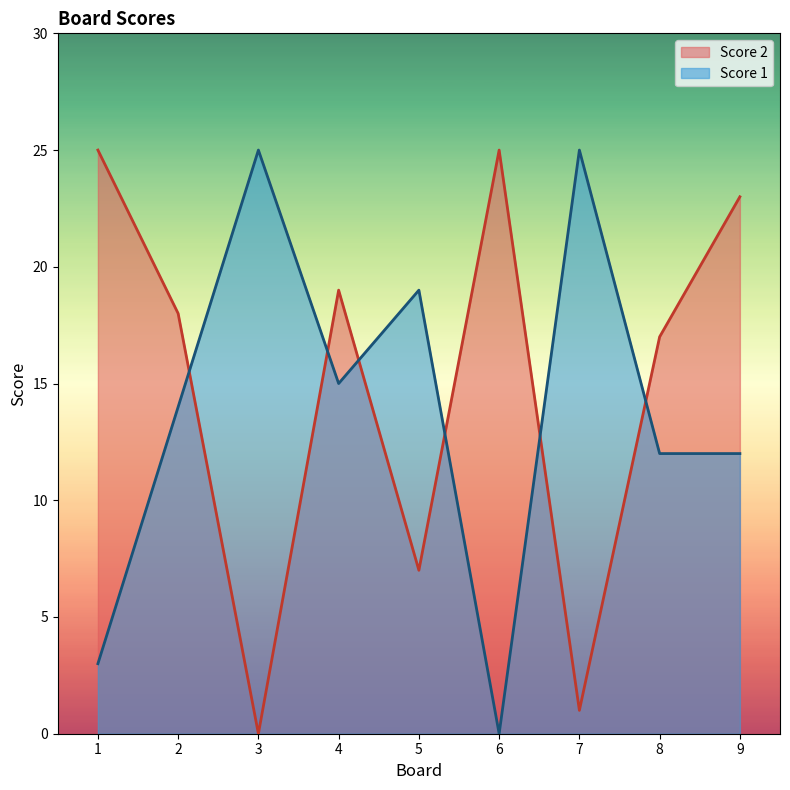

How many lines are shown in the chart?

2